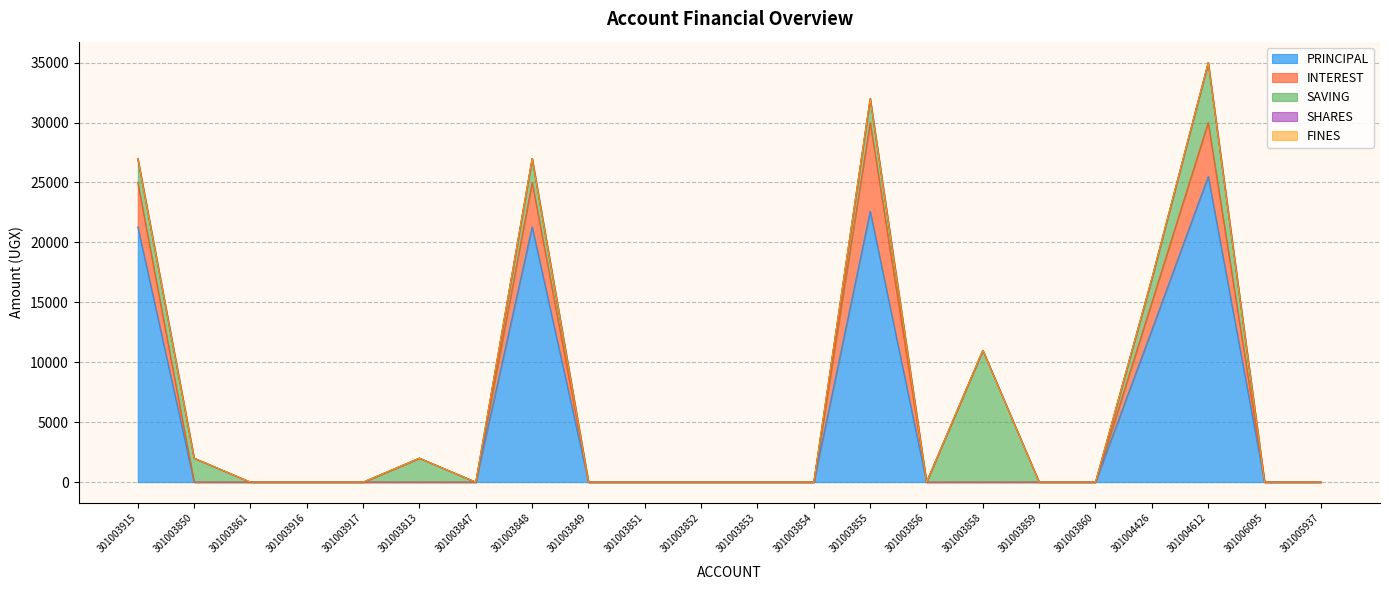

Does the chart have visible grid lines?

Yes